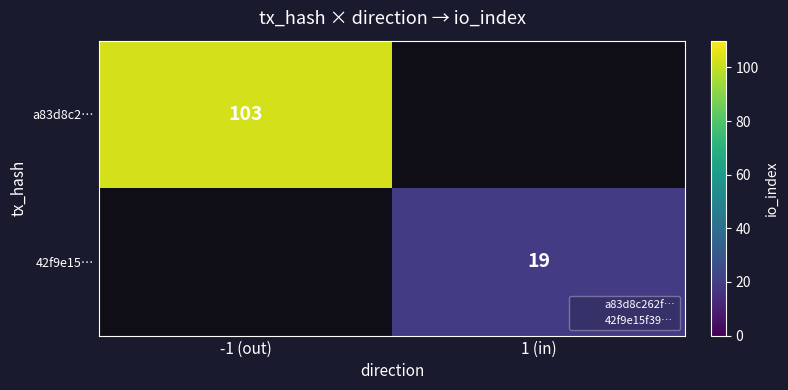

Which category has the lowest value in the 42f9e15… series?

-1 (out)